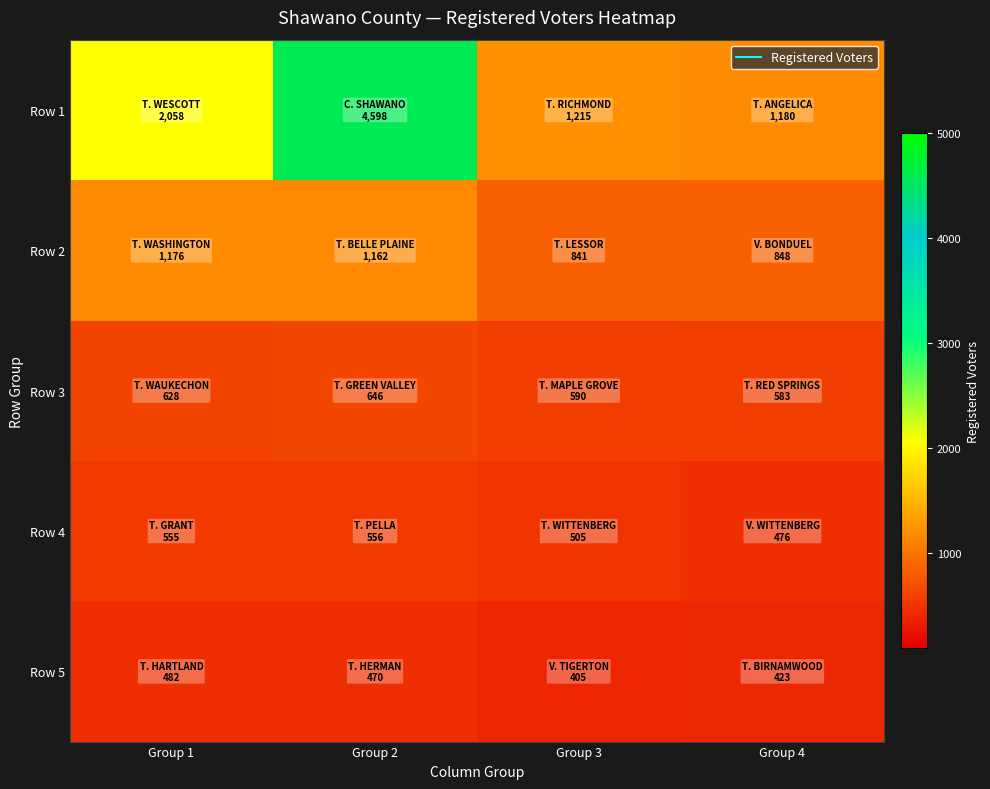

At how many categories does at least one series exceed 1399?

2